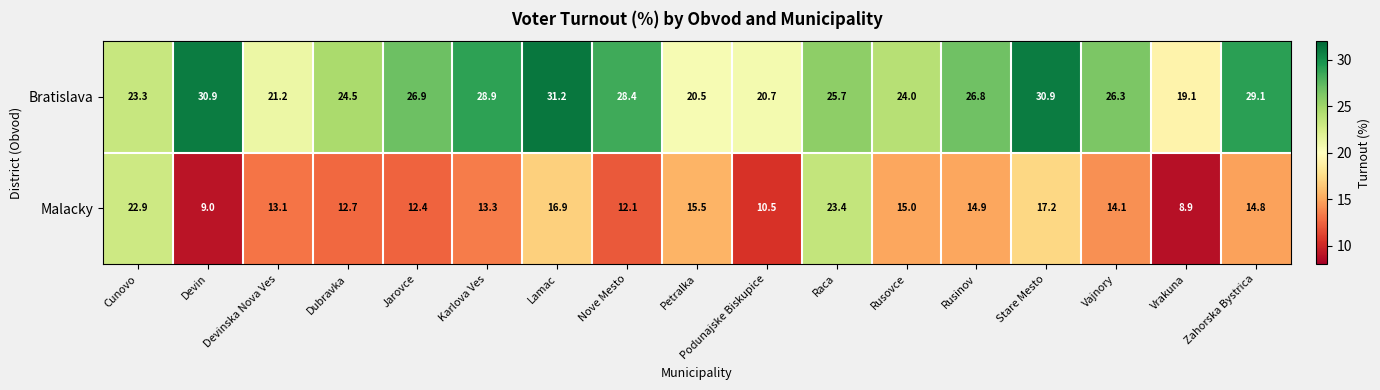

What is the sum of all Bratislava values?

438.4